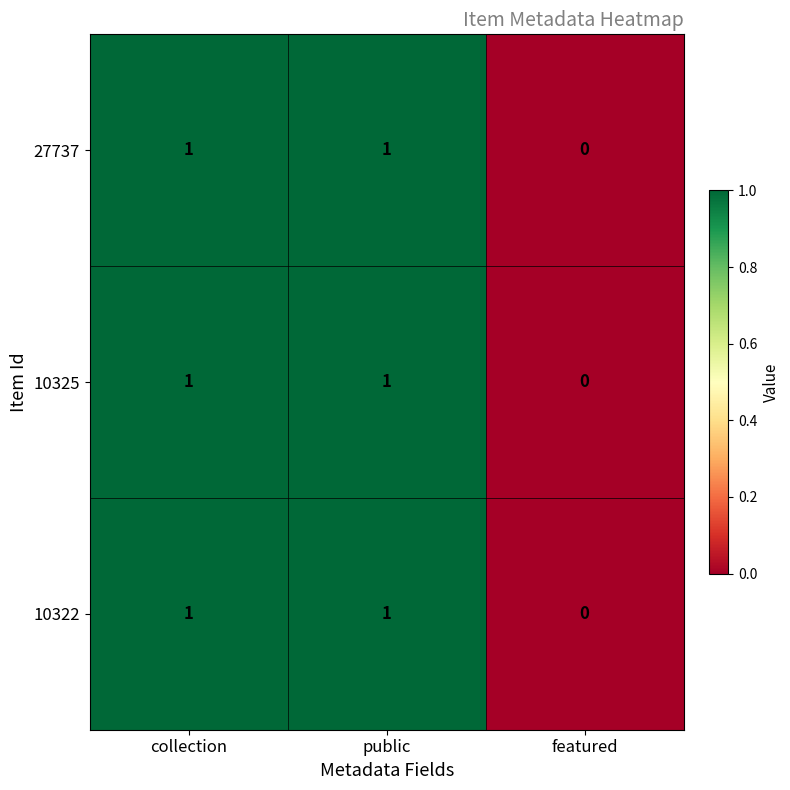

The value of 10322 at featured is -1. True or false?

False